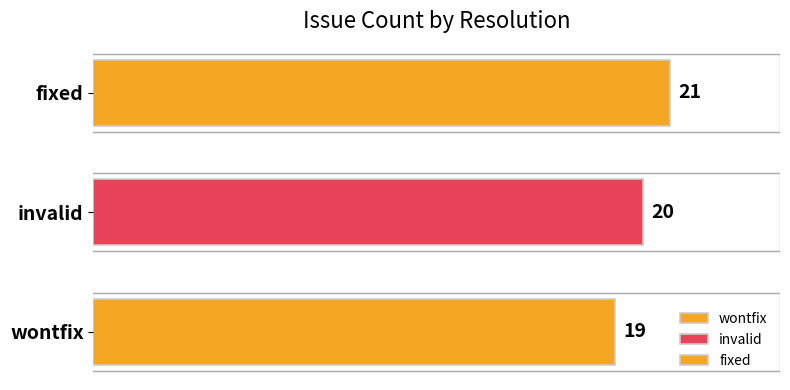

What is the approximate value at fixed?

21